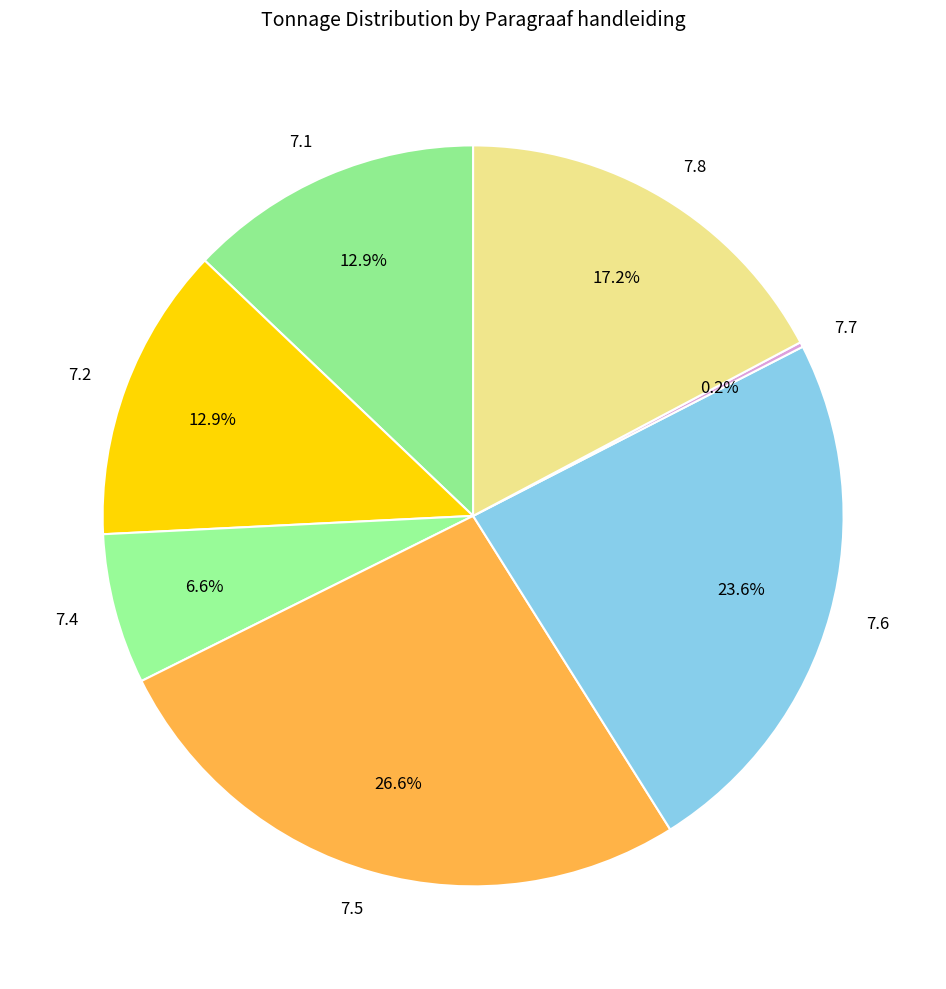

How much of the chart is everything except 7.6?

76.4%